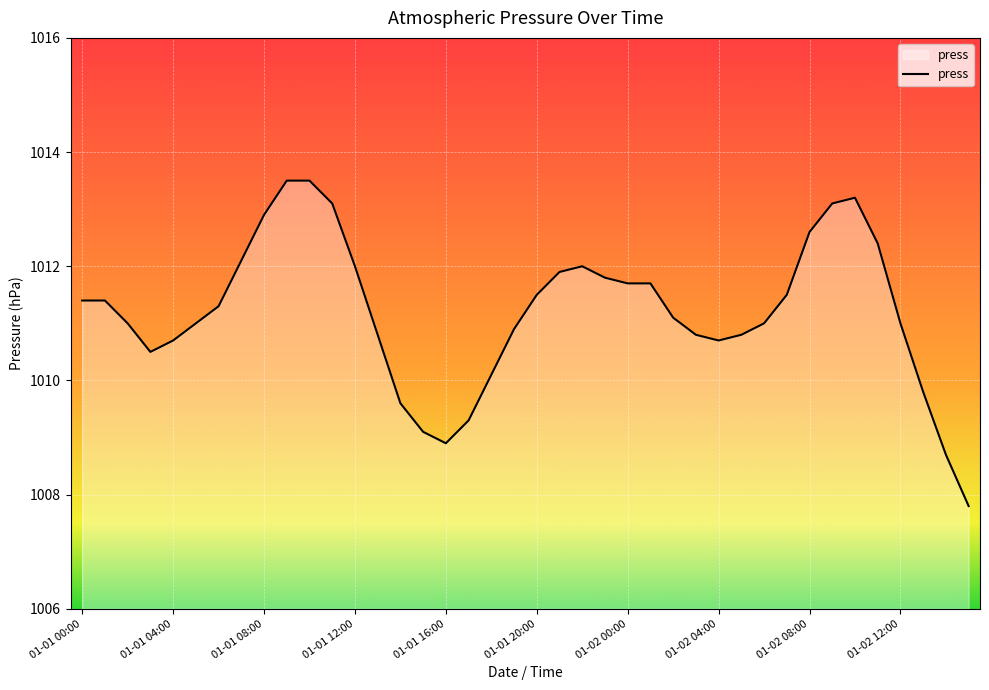

What is the greatest value displayed?

1013.5